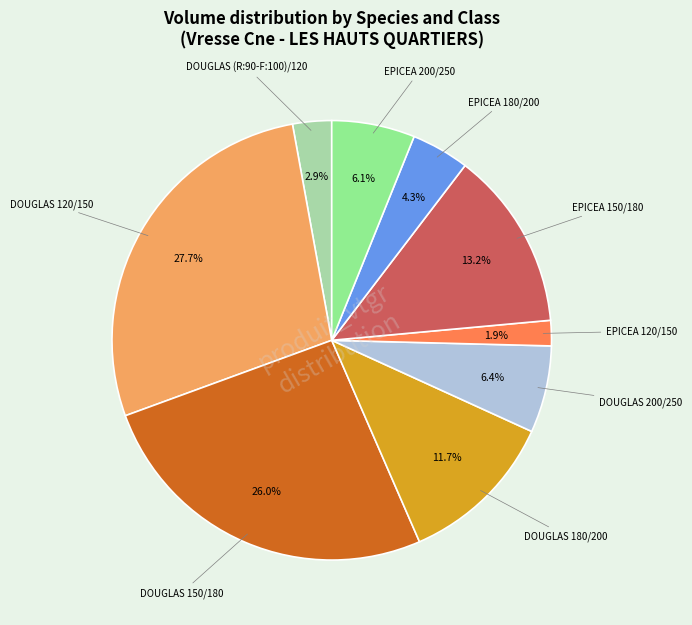

Is there any slice that represents more than half of the pie?

No